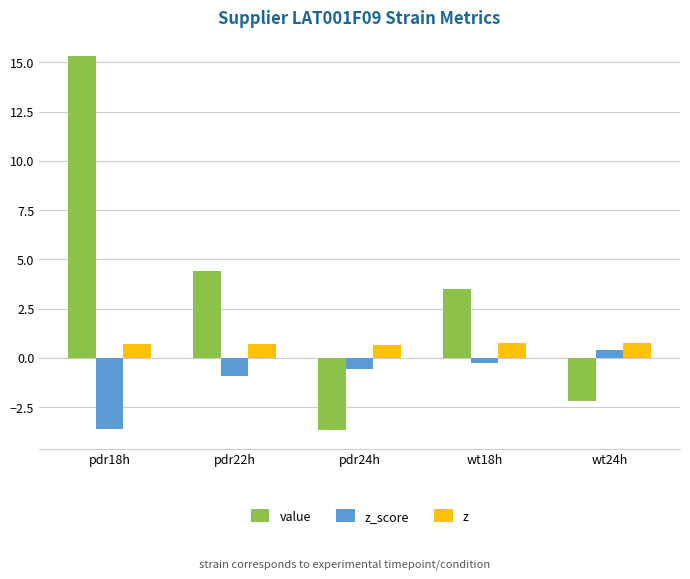

What value does the z series have at wt18h?

0.8